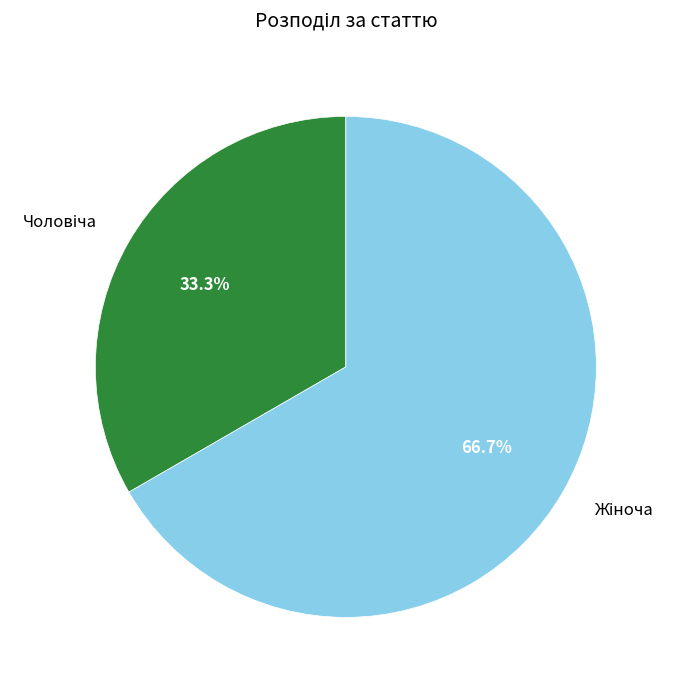

To the nearest percent, what is the average slice percentage?

50%